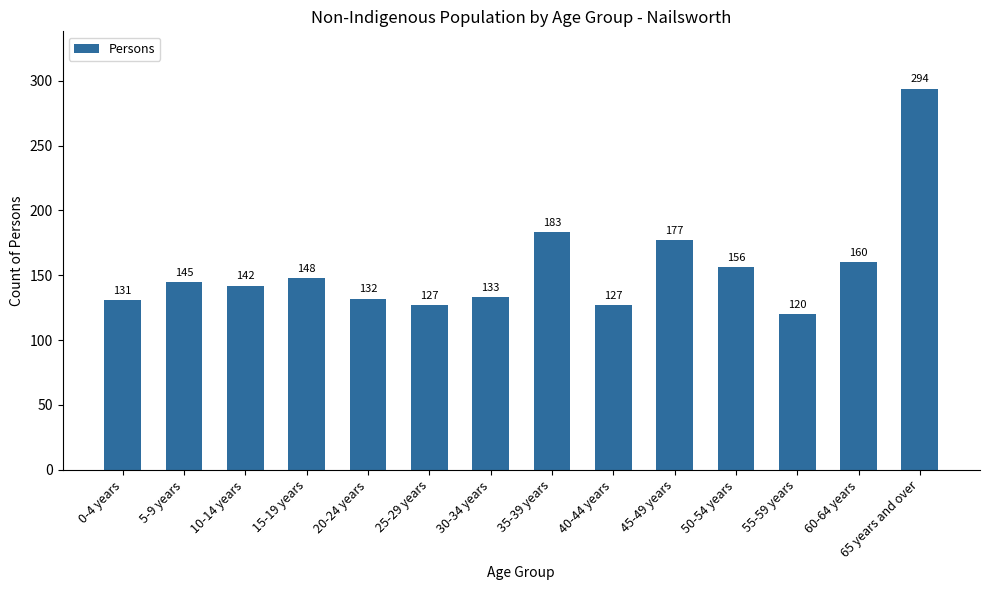

Approximately how many times larger is the value at 0-4 years compared to 40-44 years?

1.0